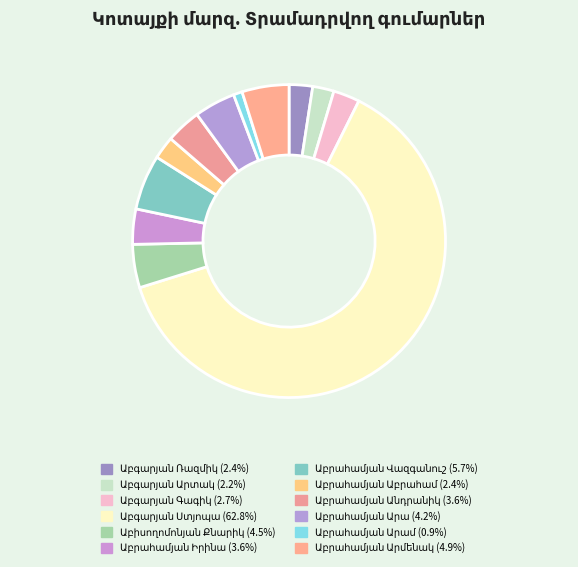

Which category has the biggest portion of the pie?

Աբգարյան Ստյոպա